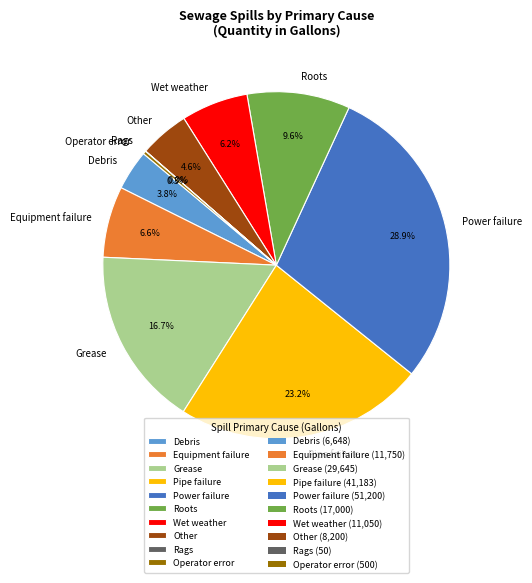

Which slice is the largest?

Power failure